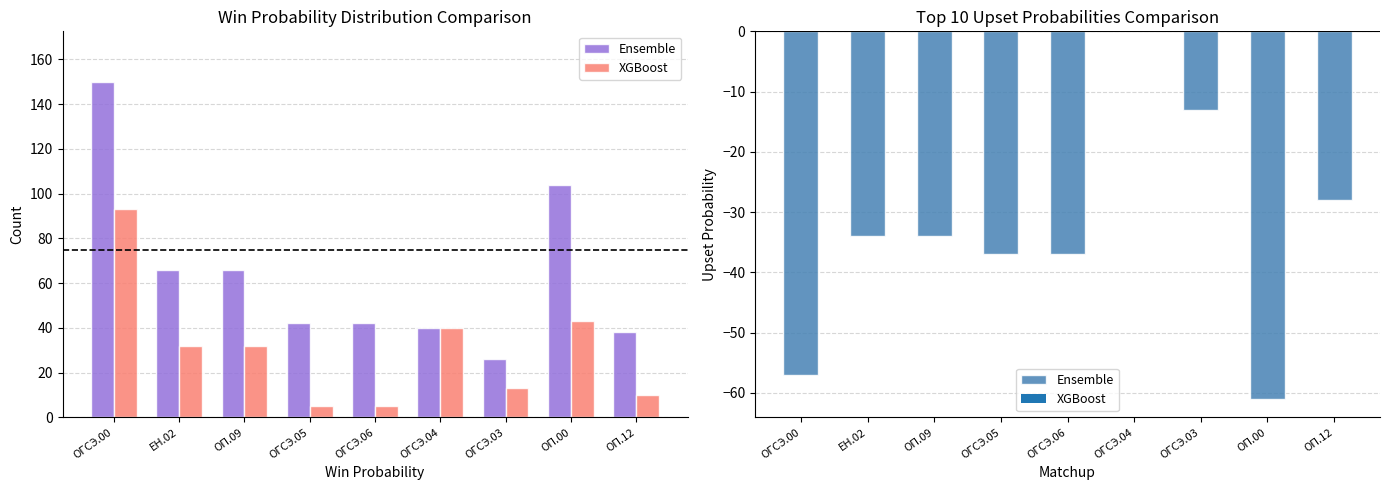

What is the total value across all series at ОГСЭ.05?

-32